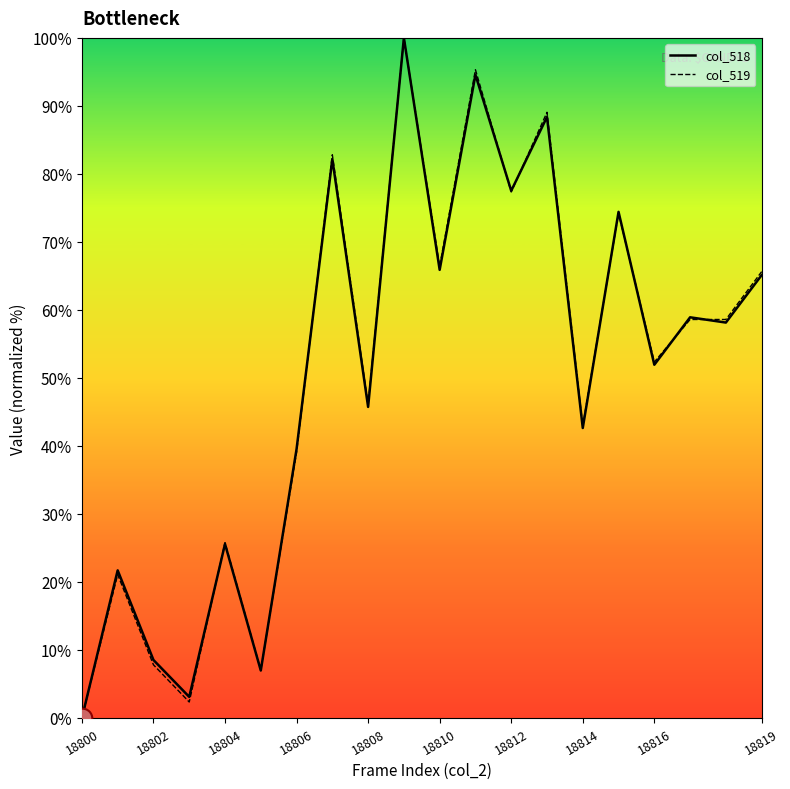

What is the greatest value displayed?

100.0